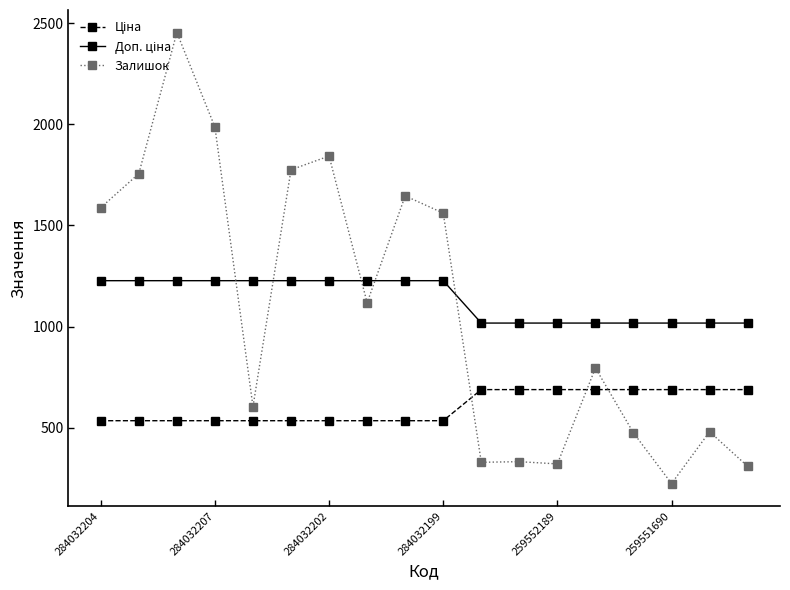

At how many categories does at least one series exceed 1318?

8